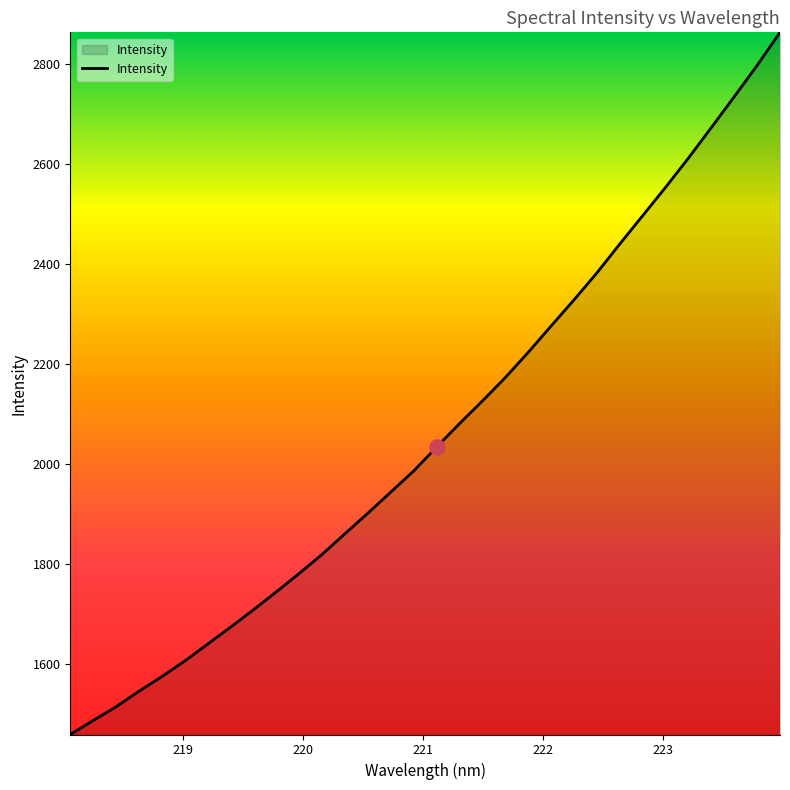

What is the smallest value displayed?

1458.6